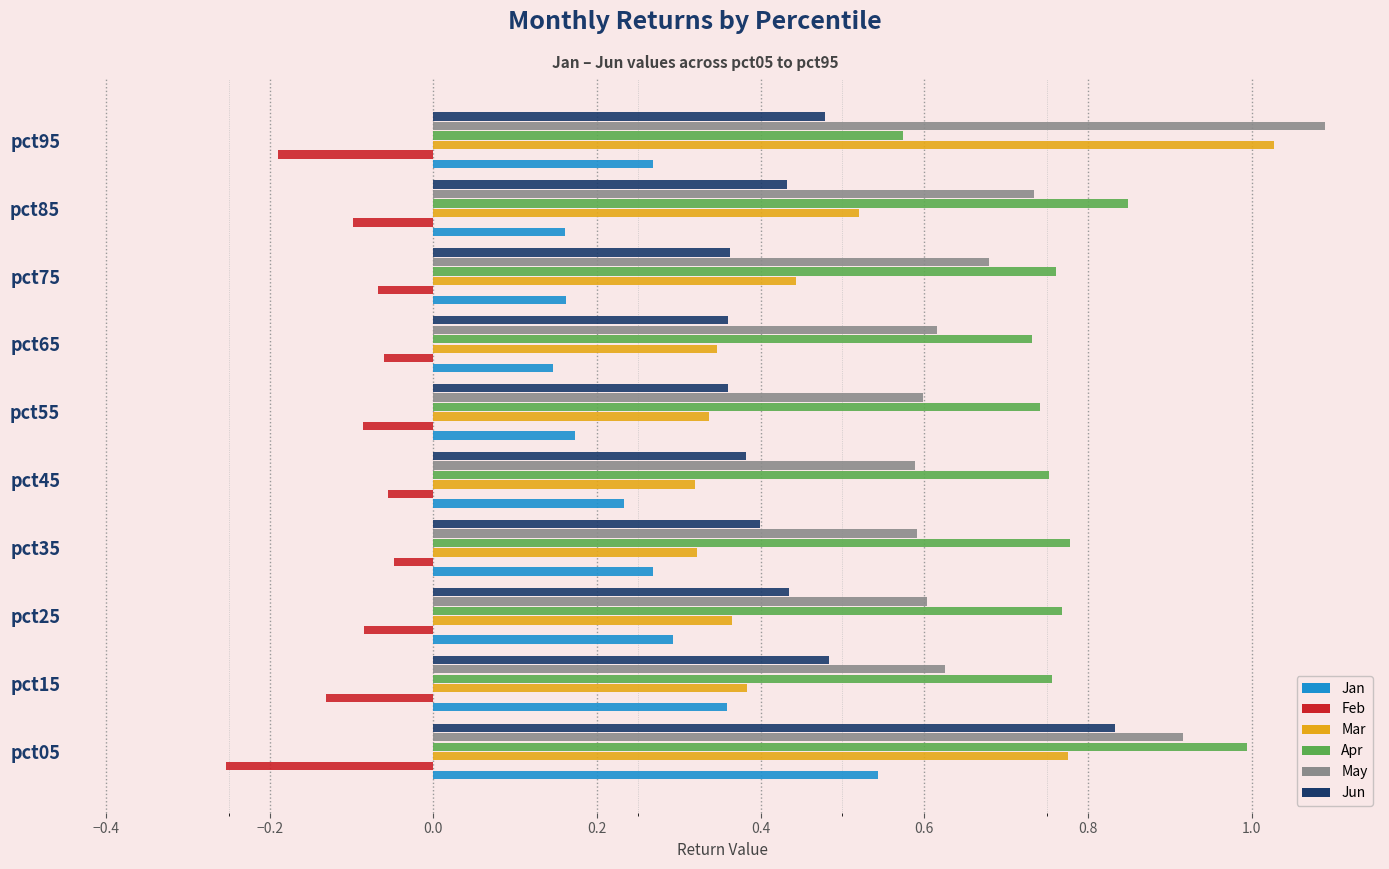

What is the sum of the Apr values at pct15 and pct55?

1.5